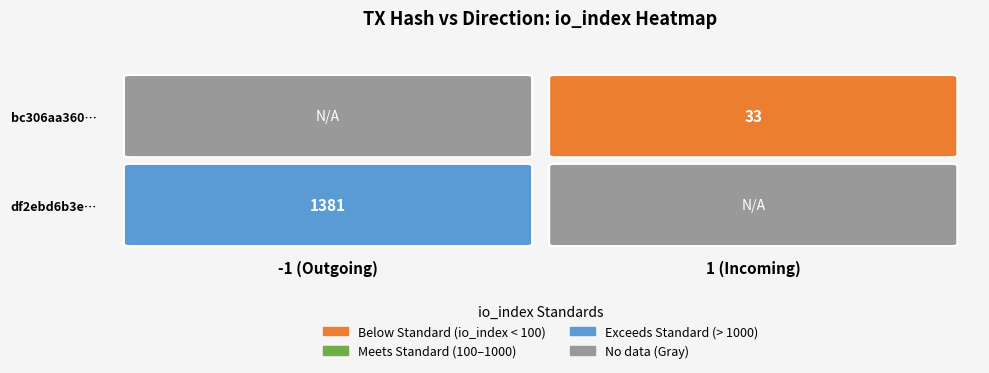

What is the spread (max minus min) of values at io_index?

1348